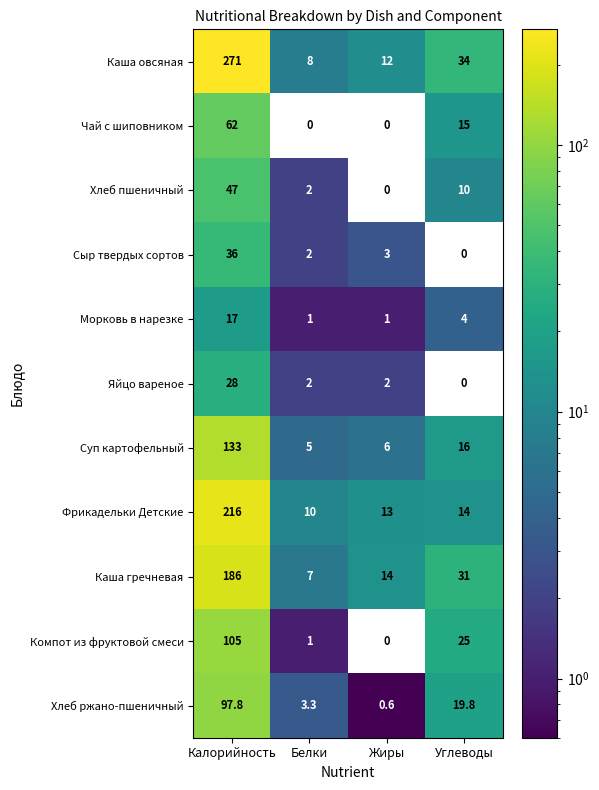

Rank the series at Калорийность from highest to lowest value.

Каша овсяная, Фрикадельки Детские, Каша гречневая, Суп картофельный, Компот из фруктовой смеси, Хлеб ржано-пшеничный, Чай с шиповником, Хлеб пшеничный, Сыр твердых сортов, Яйцо вареное, Морковь в нарезке